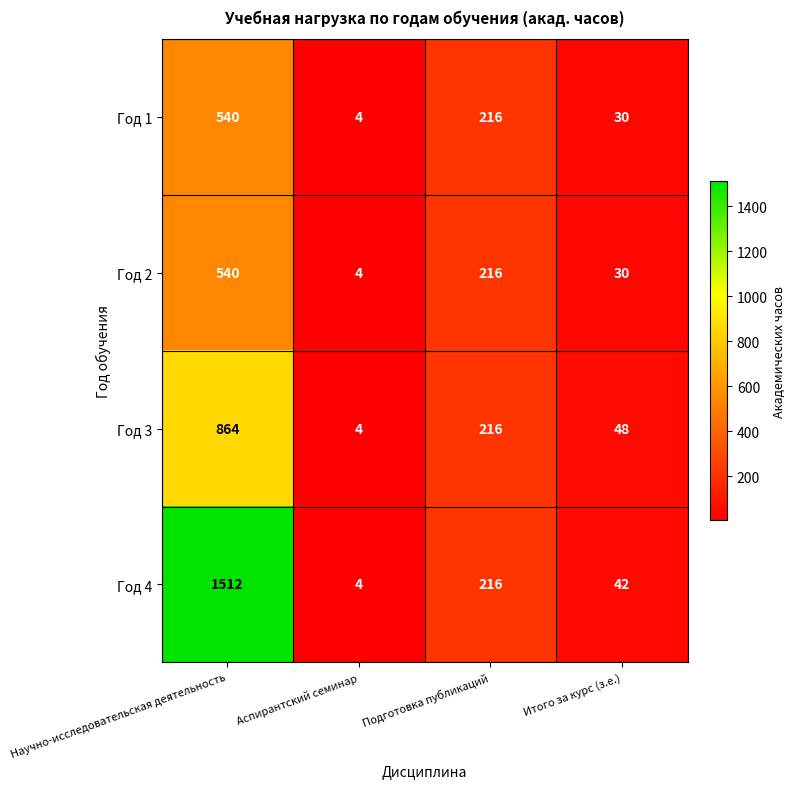

Which series has the largest range (max minus min)?

Год 4